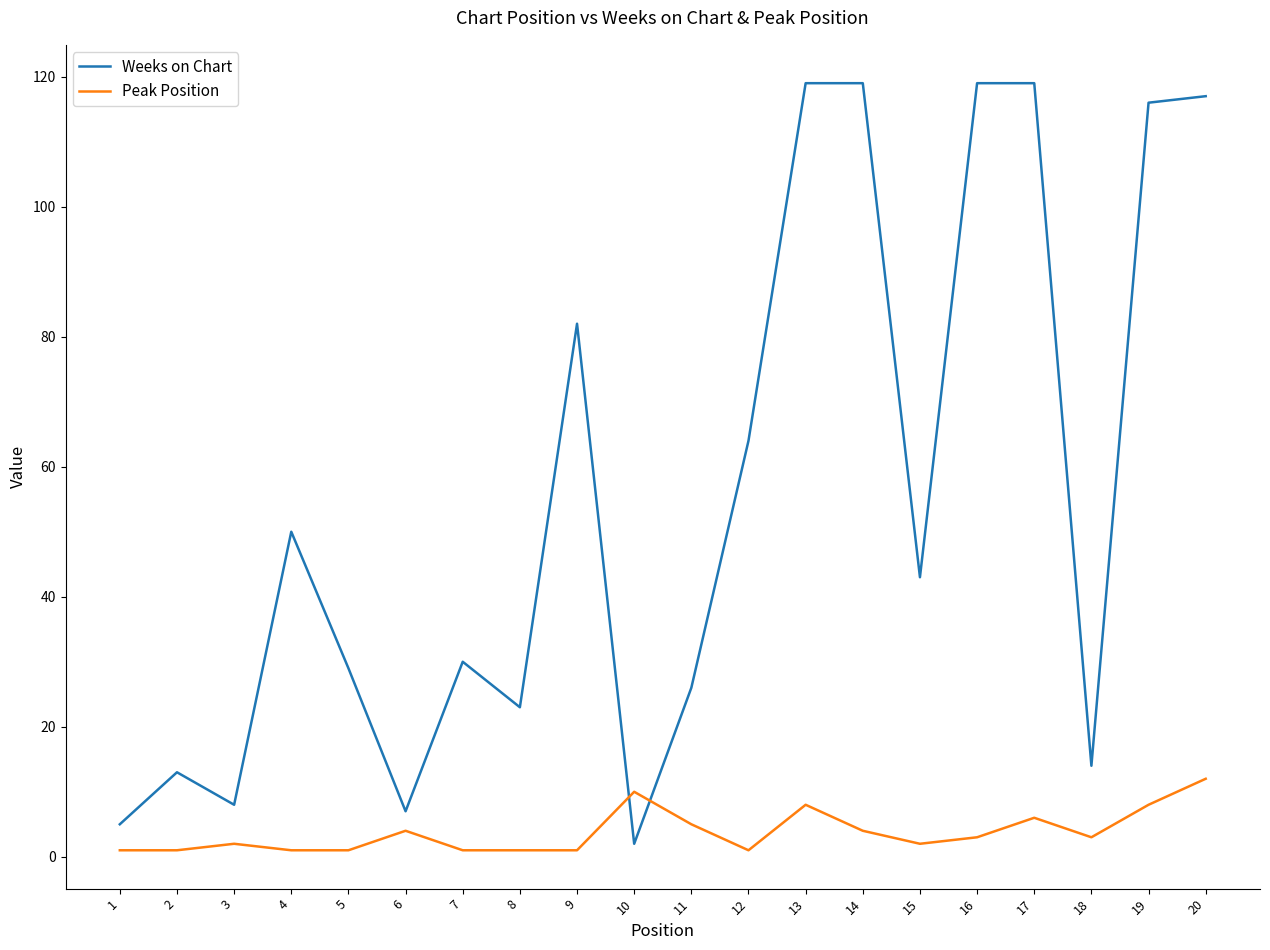

List the series in order of their overall mean, highest first.

Weeks on Chart, Peak Position